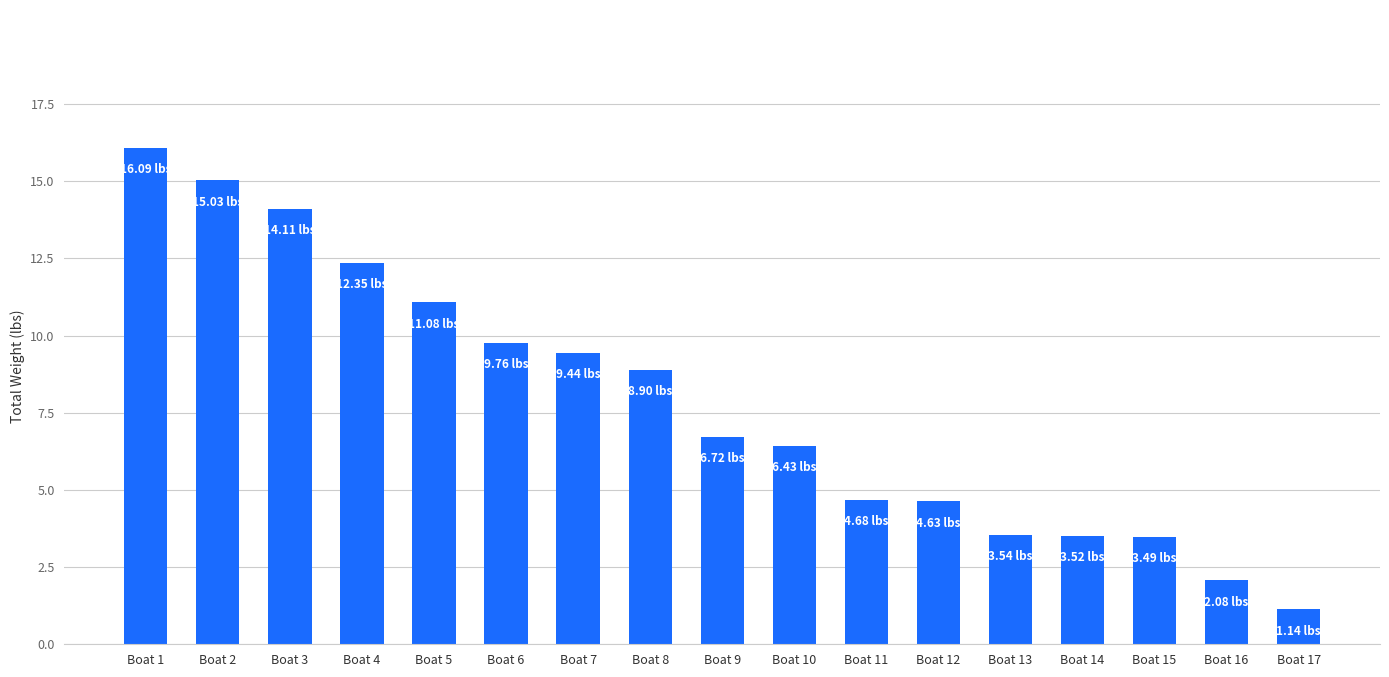

What is the sum of all values?

133.0